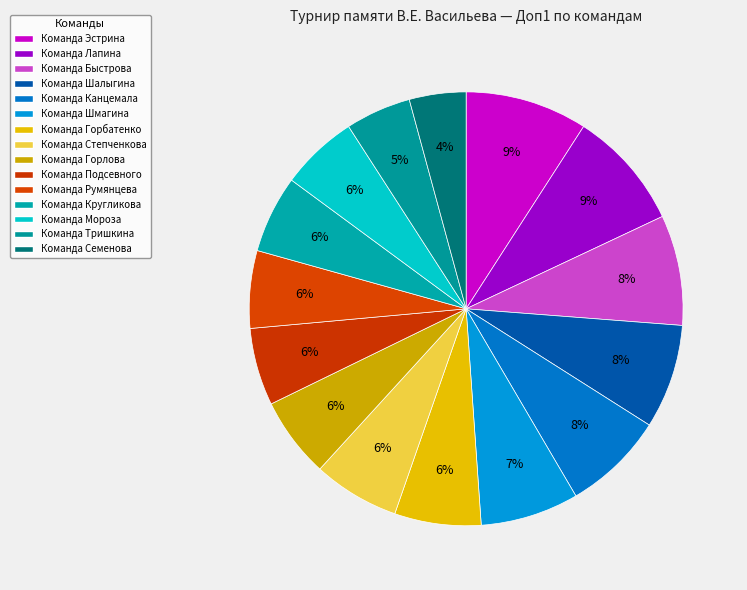

How many segments does this pie chart have?

15